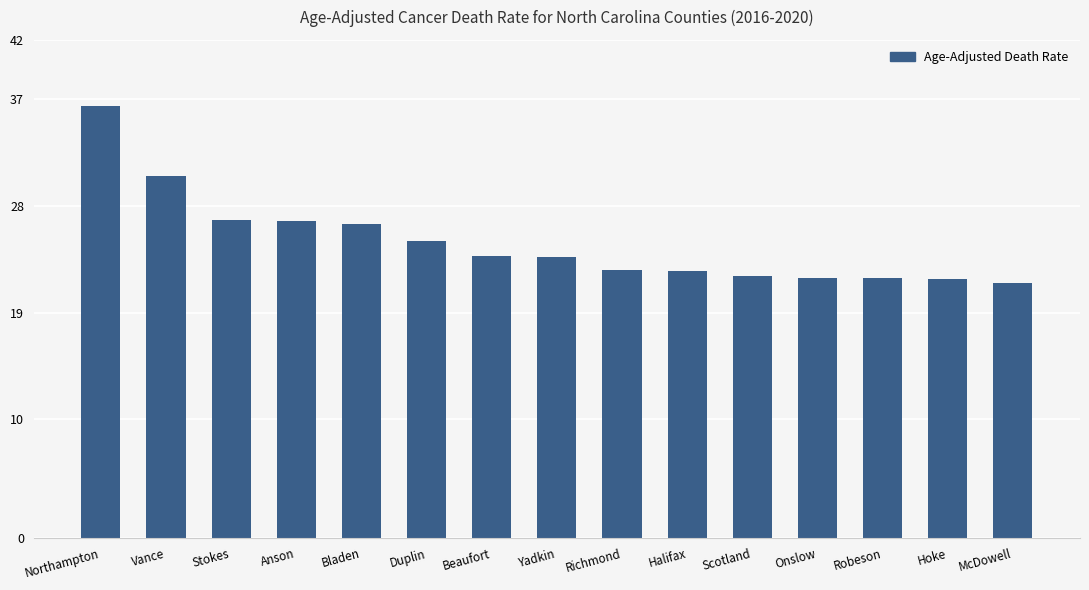

What position from the left is Hoke?

14